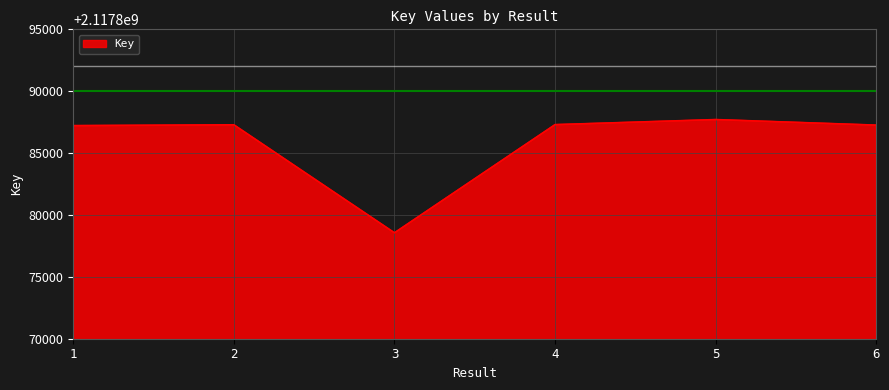

Does the chart have visible grid lines?

Yes